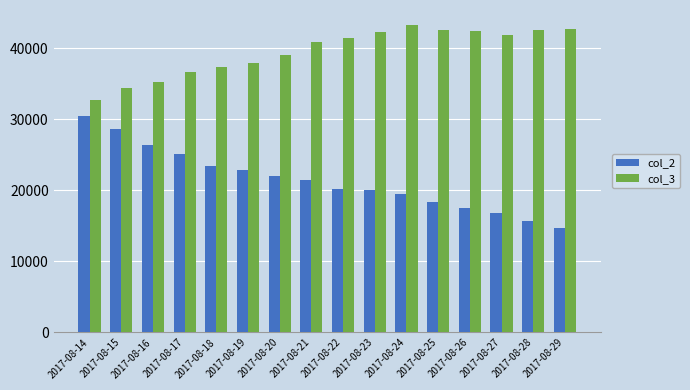

What is the sum of the col_3 values at 2017-08-23 and 2017-08-21?

83127